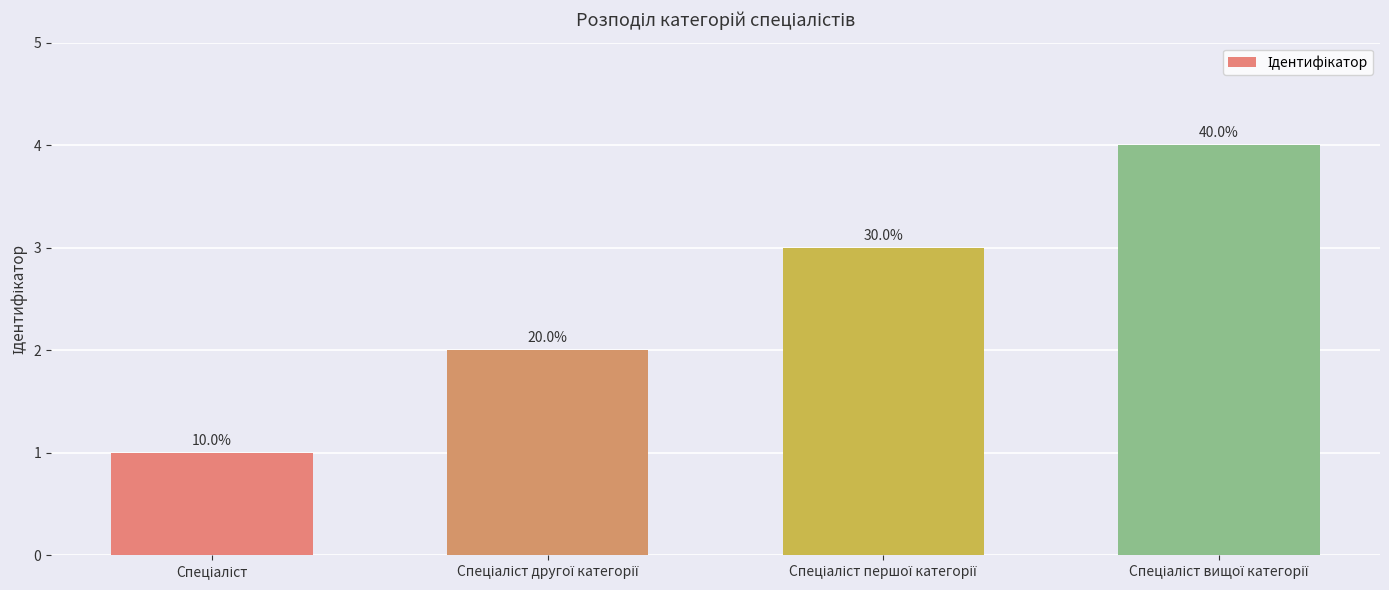

True or false: the data shows 1 at Спеціаліст.

False